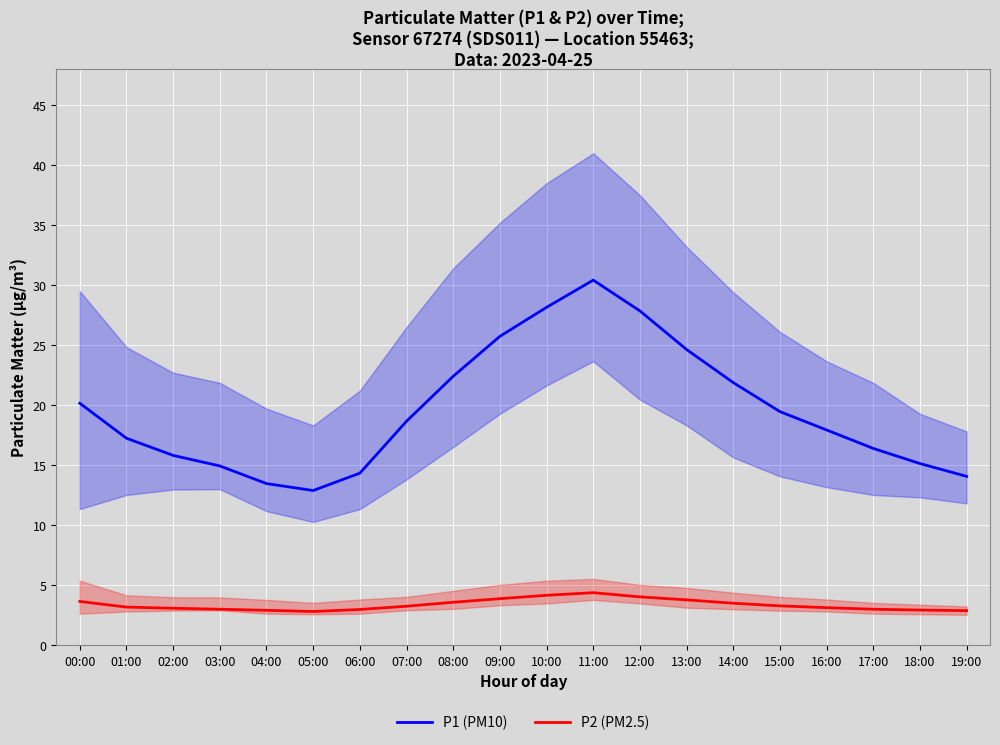

Reading right to left, list all the values displayed in this chart.

P1 (PM10): 19:00=14.1	18:00=15.1	17:00=16.4	16:00=17.9	15:00=19.4	14:00=21.9	13:00=24.6	12:00=27.9	11:00=30.4	10:00=28.1	09:00=25.7	08:00=22.4	07:00=18.6	06:00=14.3	05:00=12.9	04:00=13.4	03:00=14.9	02:00=15.8	01:00=17.2	00:00=20.1
P2 (PM2.5): 19:00=2.9	18:00=2.9	17:00=3.0	16:00=3.1	15:00=3.2	14:00=3.5	13:00=3.8	12:00=4.0	11:00=4.3	10:00=4.1	09:00=3.9	08:00=3.5	07:00=3.2	06:00=3.0	05:00=2.8	04:00=2.9	03:00=3.0	02:00=3.0	01:00=3.1	00:00=3.6